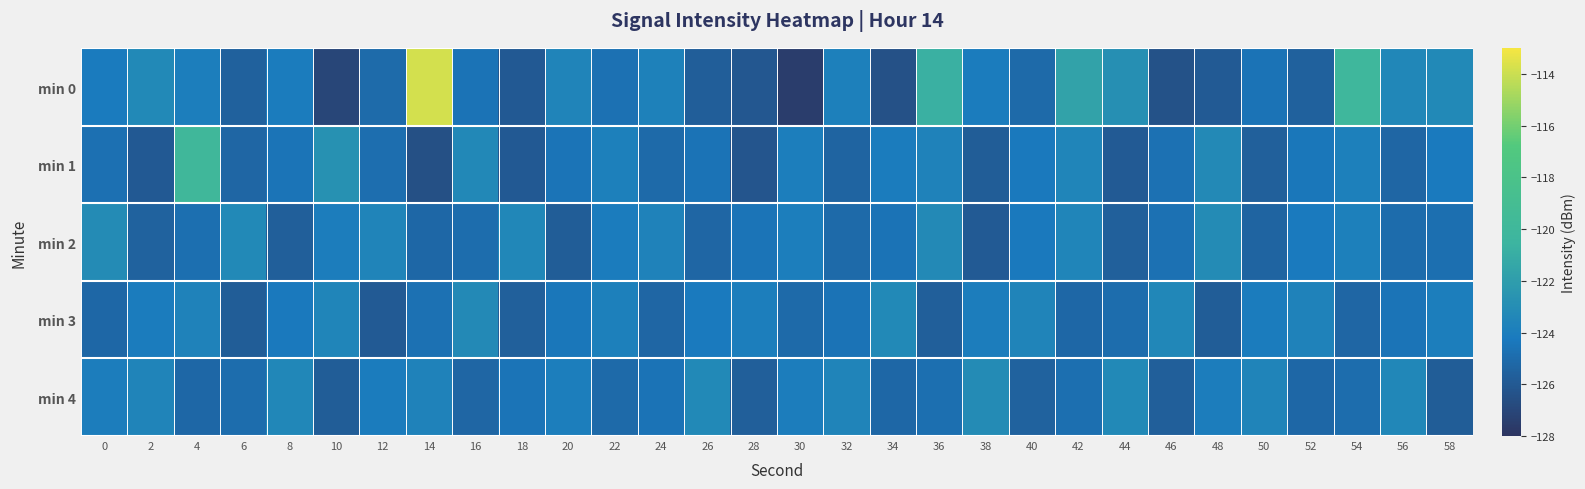

Which series has the largest range (max minus min)?

min 0